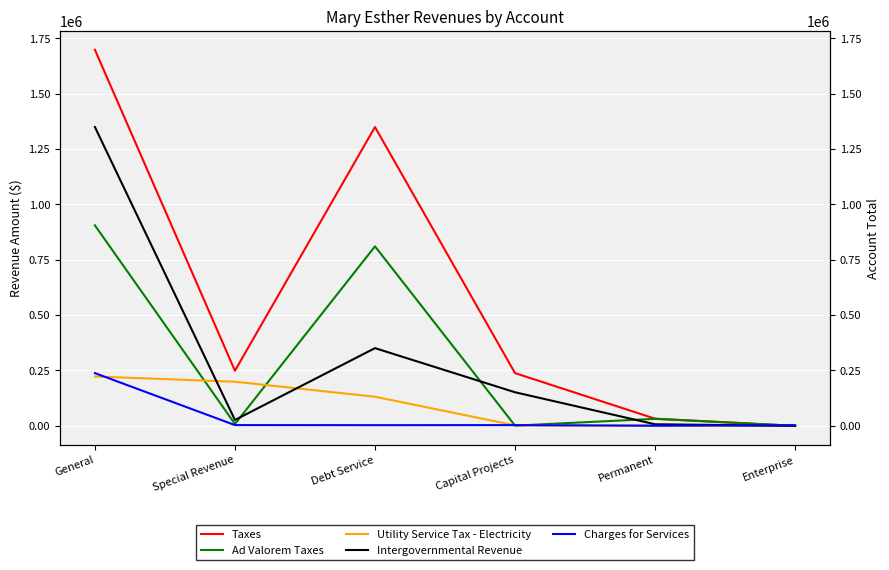

What is the difference between the second highest and second lowest values in the Taxes series?

1316747